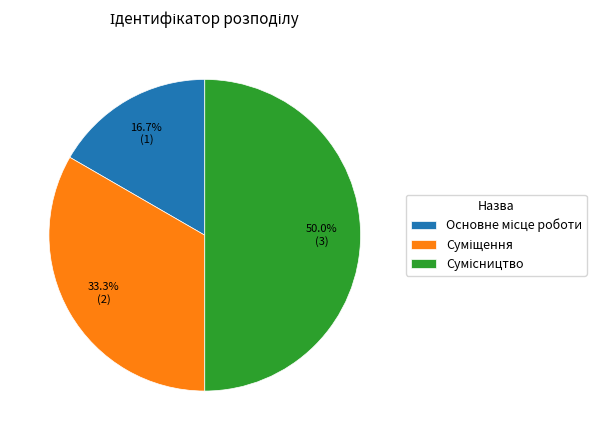

Is there a majority slice in this chart?

No